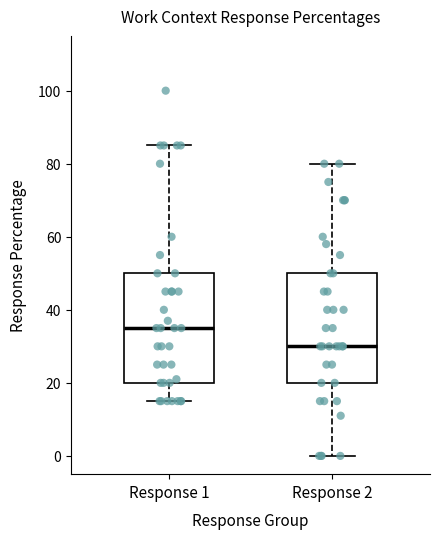

Reading left to right, transcribe this box plot: for each box, give where its median line is, the range the box spans, and where its two whiskers end, as read against the y-axis. The values are not printed on the chart, so give them approximately, as read against the axis.

Response 1: median 36, box 20 to 50, whiskers 16 to 86
Response 2: median 30, box 20 to 50, whiskers 0 to 80